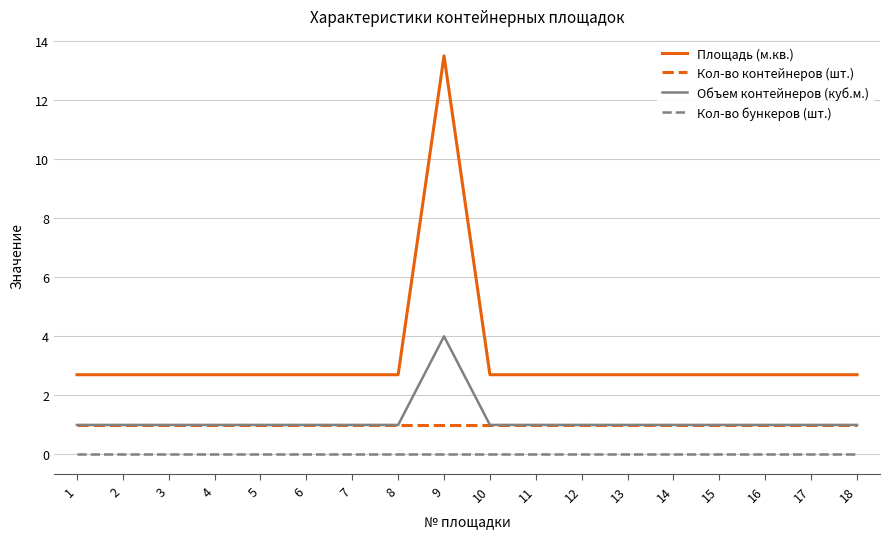

Read the Объем контейнеров (куб.м.) value at 17.

1.0